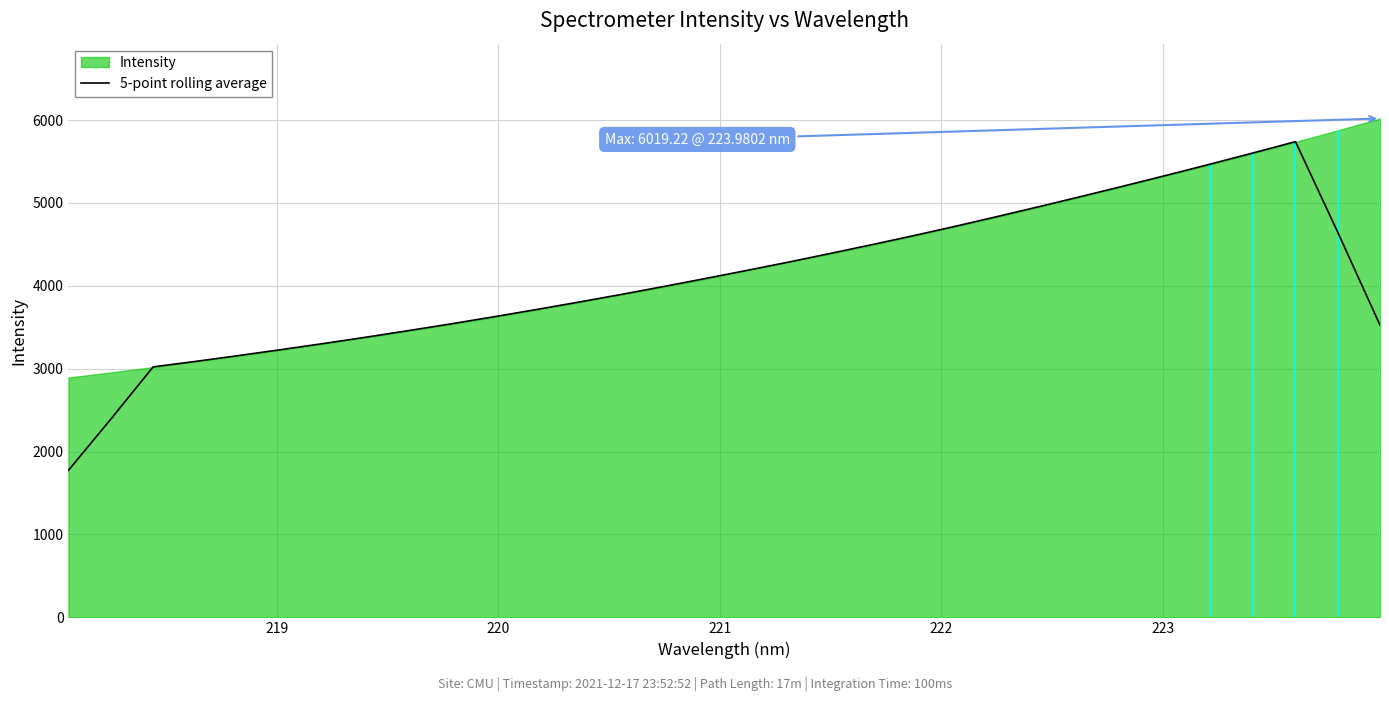

What is the highest value of the 5-point rolling average series?

5739.9